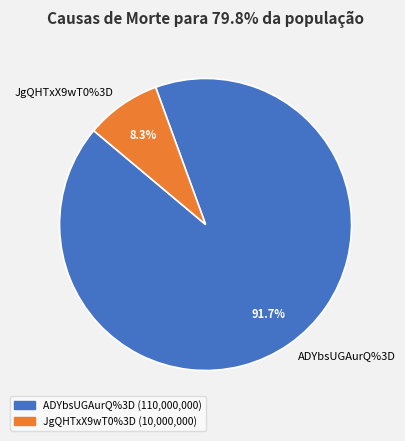

Count the number of slices in the pie.

2